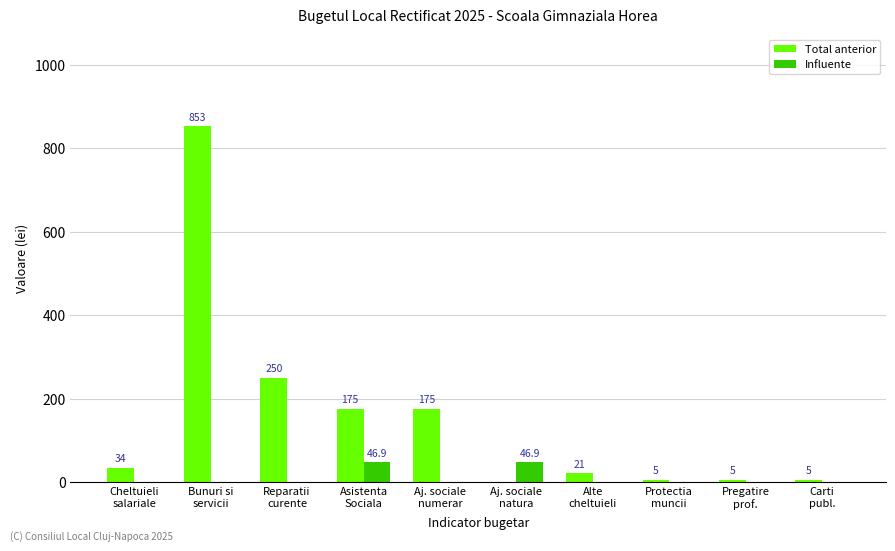

What is the maximum value for Total anterior?

853.0